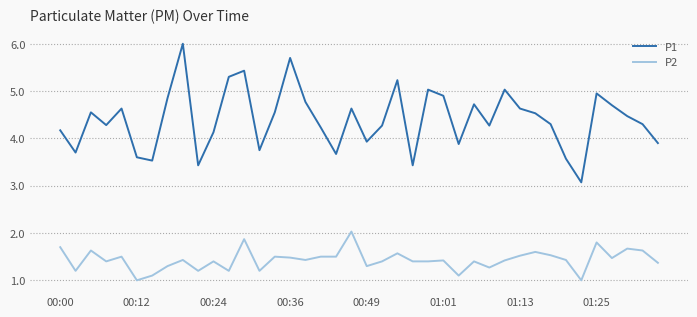

What is the difference between the maximum and minimum values in the P2 series?

1.0